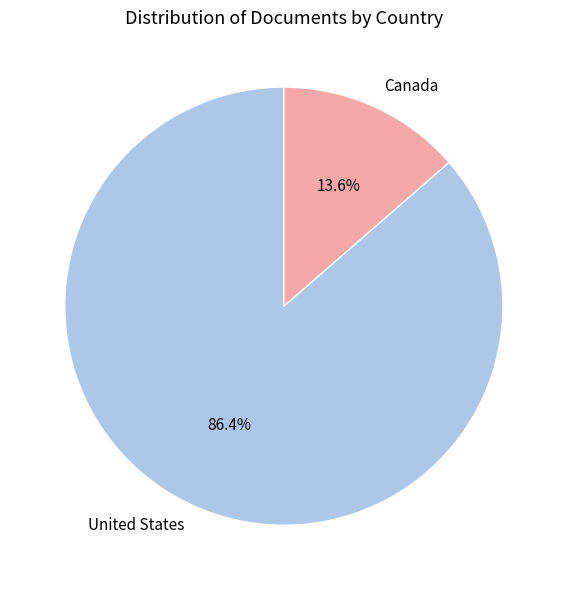

Is it true that United States is 86% of the pie?

True